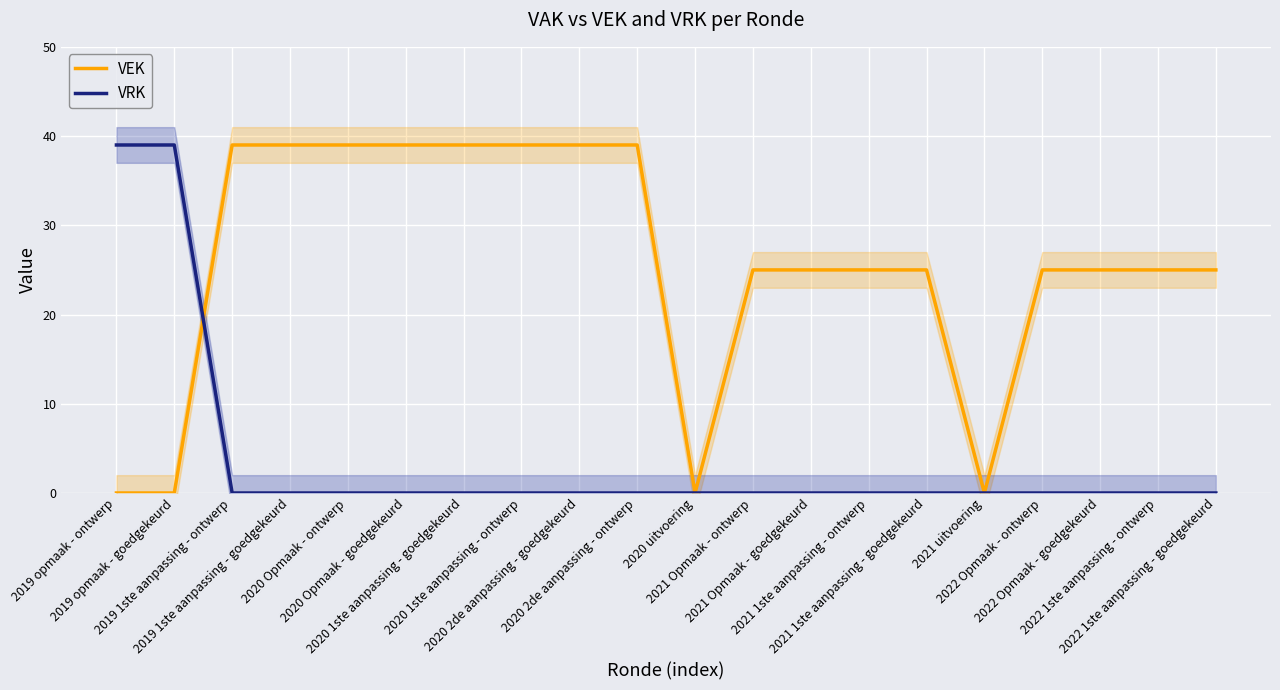

Is it true that VRK equals 39 at 2019 opmaak - goedgekeurd?

True